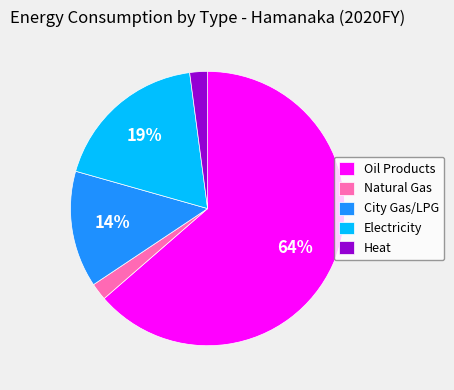

Which slice is the largest?

Oil Products